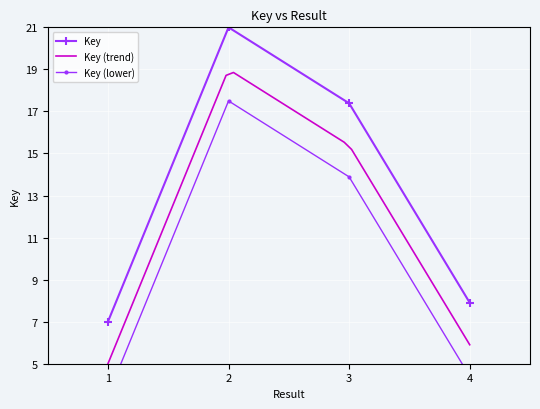

Is it true that the value at 1 is 2.7?

False